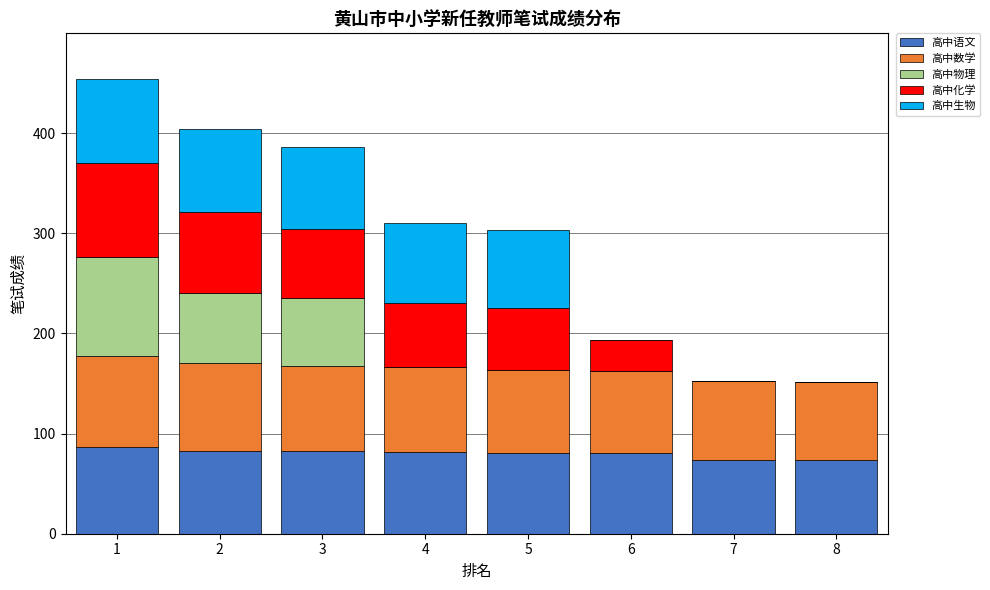

What are all the series names shown in the legend?

高中语文, 高中数学, 高中物理, 高中化学, 高中生物